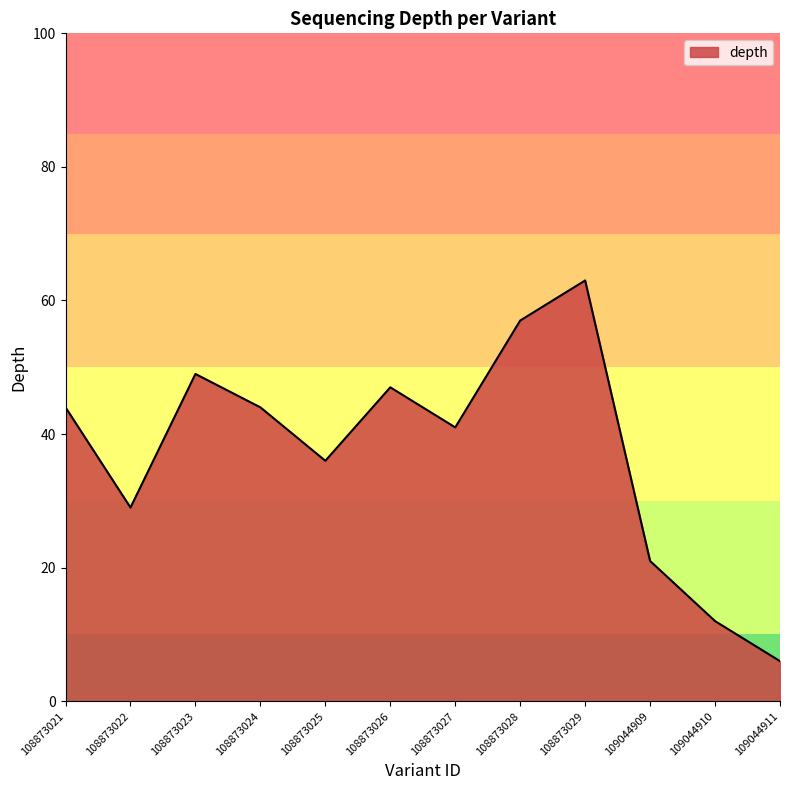

Which has a higher value, 108873028 or 108873023?

108873028